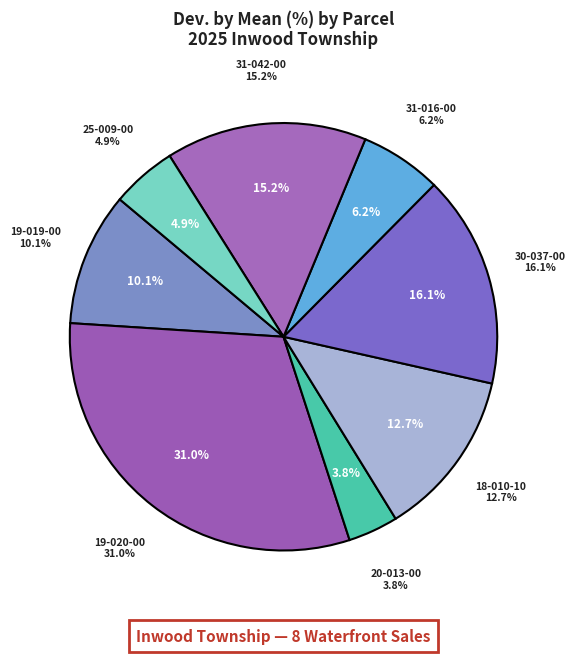

Combined, what portion of the pie is 004-220-013-00 and 004-219-019-00?

13.9%